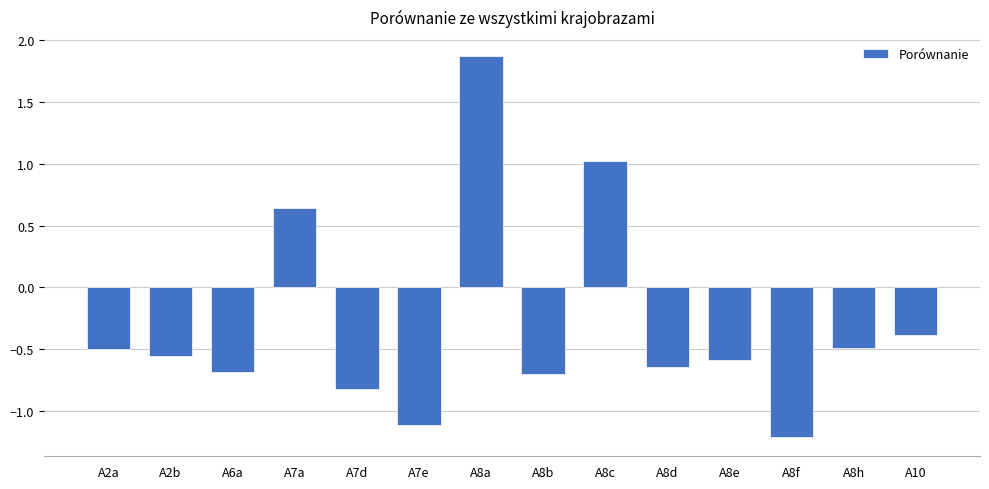

What position from the right is A8d?

5